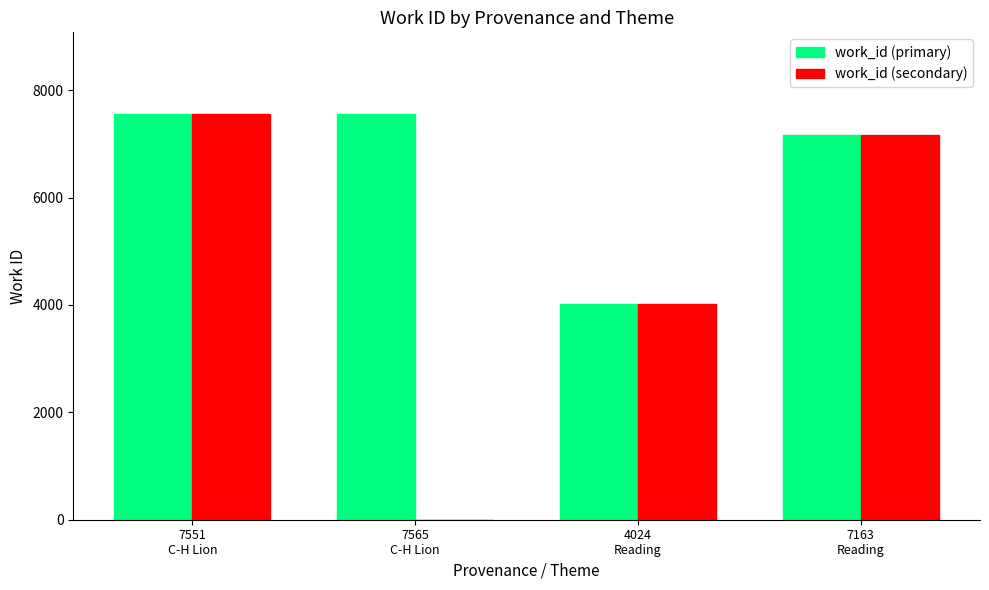

Which series has the largest total across all categories?

work_id (primary)